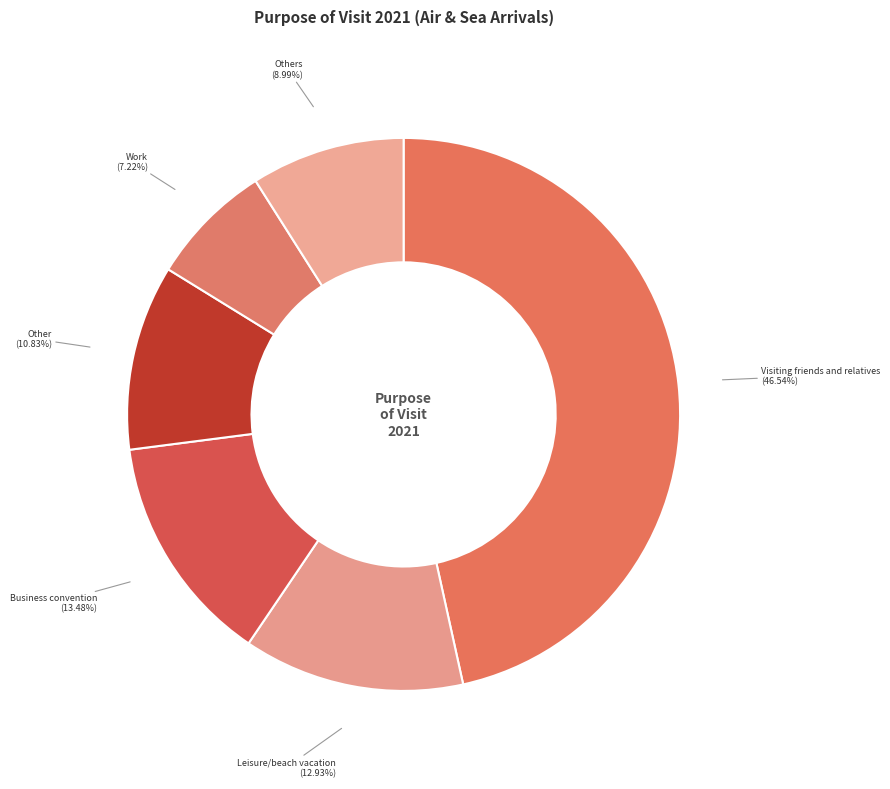

How many segments does this pie chart have?

6